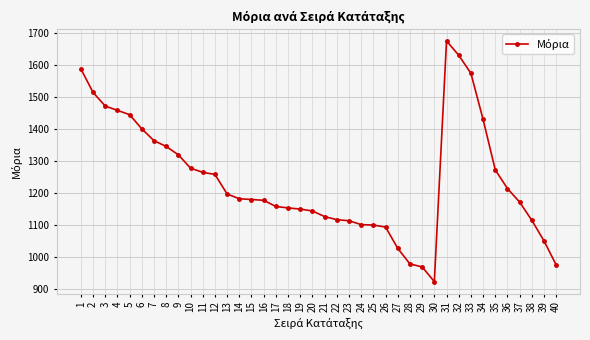

Which category has the highest value across all series?

31